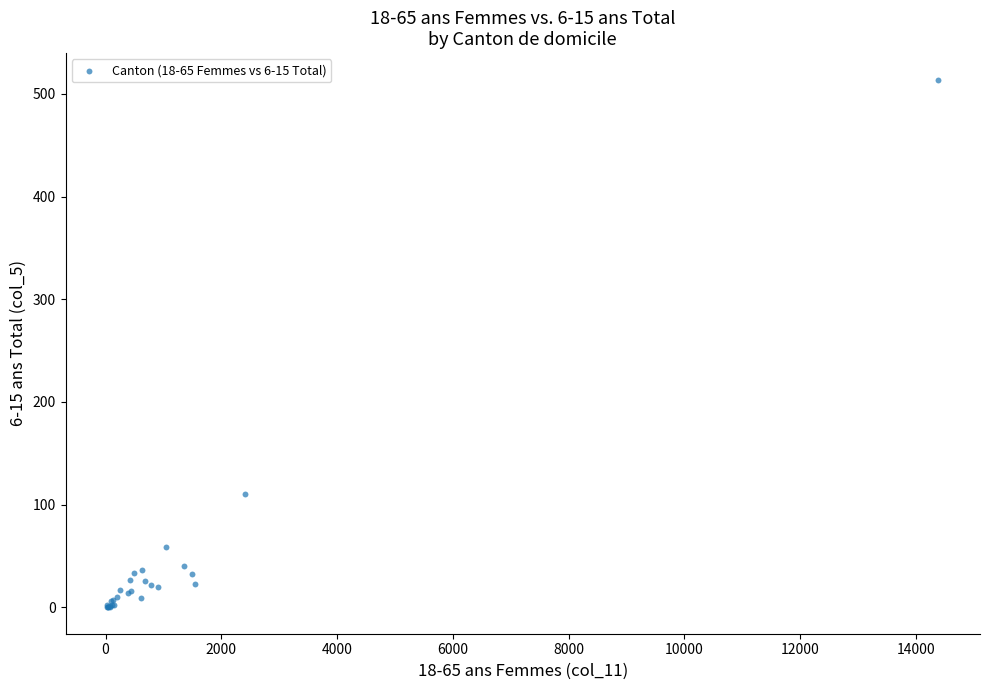

What Y value in the scatter plot is closest to 257?

110